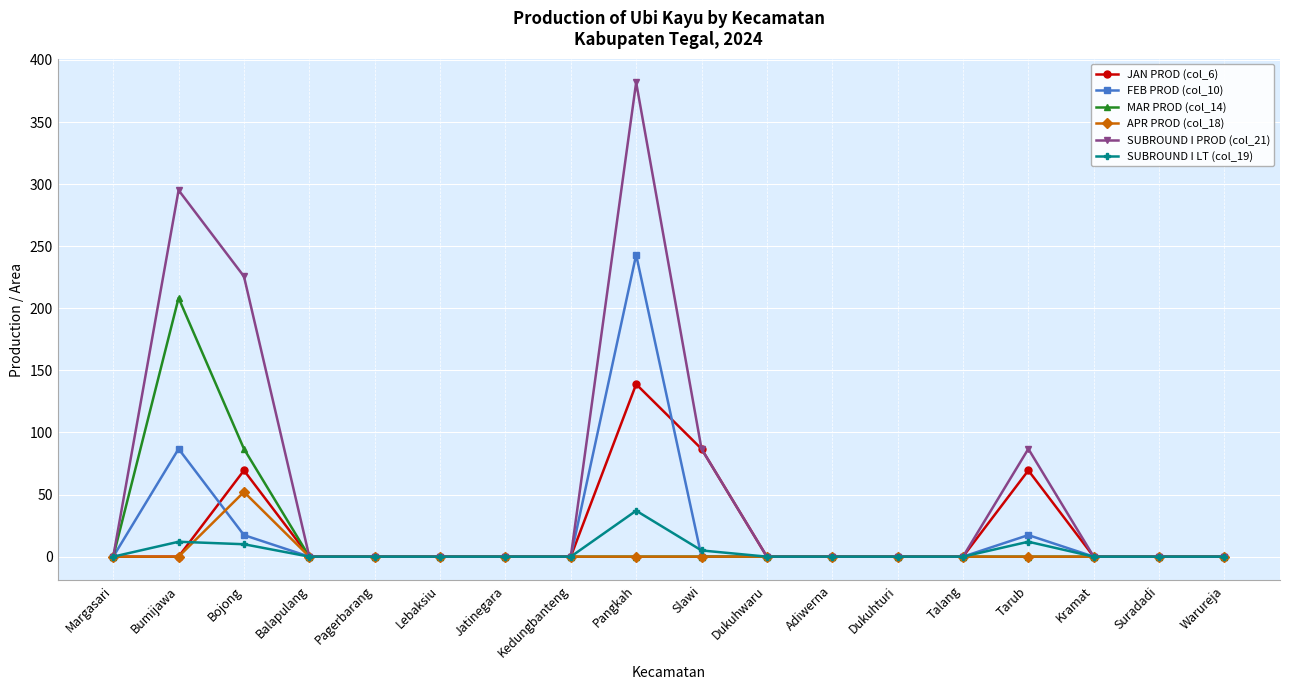

Rank the series by their maximum value, from highest to lowest.

SUBROUND I PROD (col_21), FEB PROD (col_10), MAR PROD (col_14), JAN PROD (col_6), APR PROD (col_18), SUBROUND I LT (col_19)